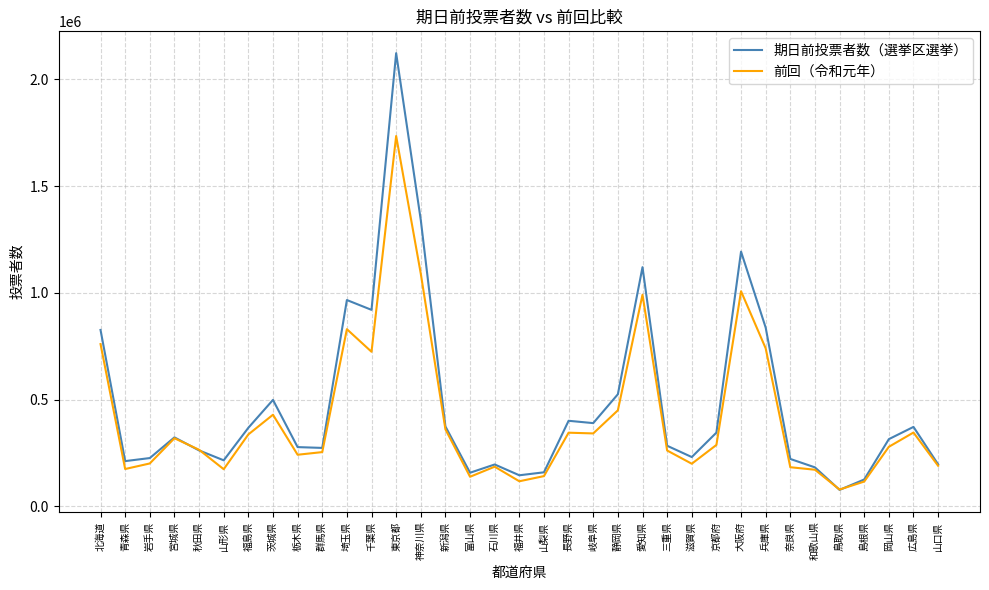

What is the sum of all 期日前投票者数（選挙区選挙） values?

16691165